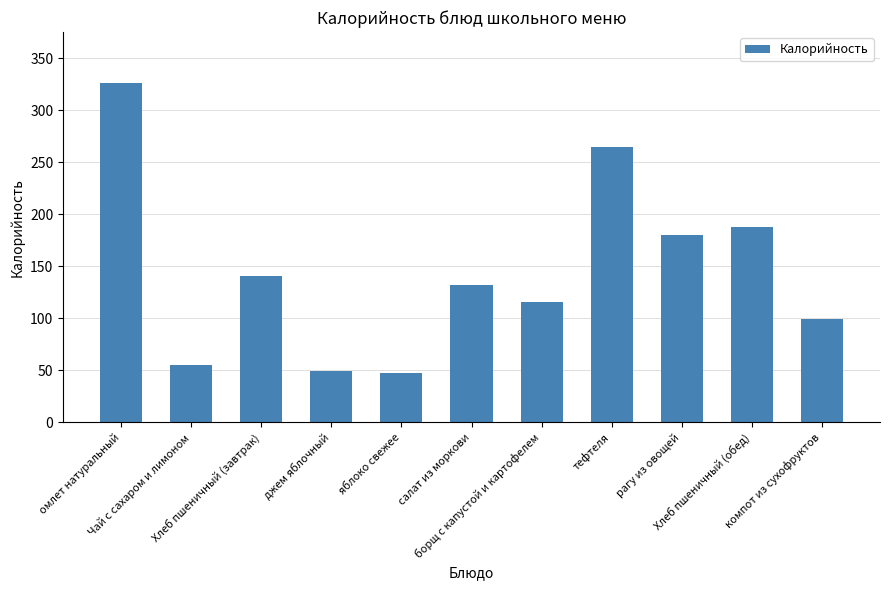

Count the number of categories in the chart.

11